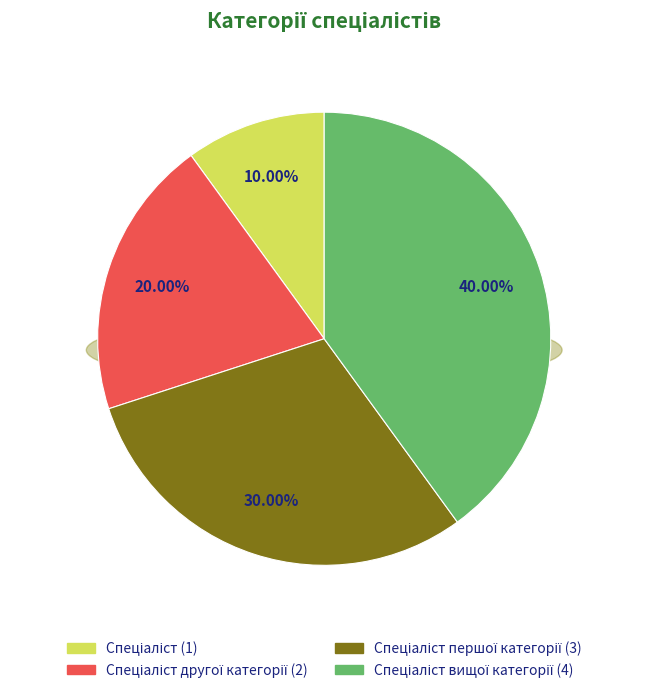

Which slice is the smallest?

Спеціаліст